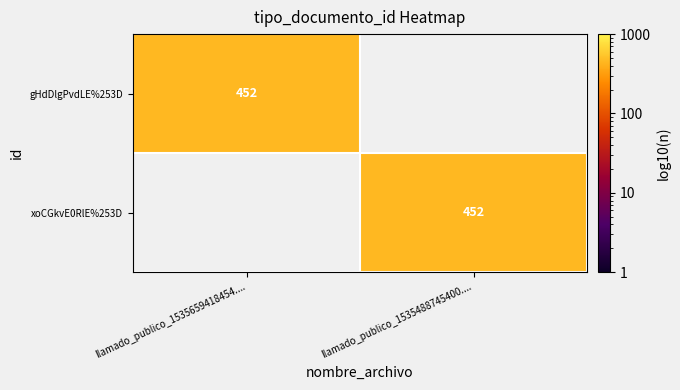

Is it true that gHdDlgPvdLE%253D equals 115 at llamado_publico_1535659418454....?

False